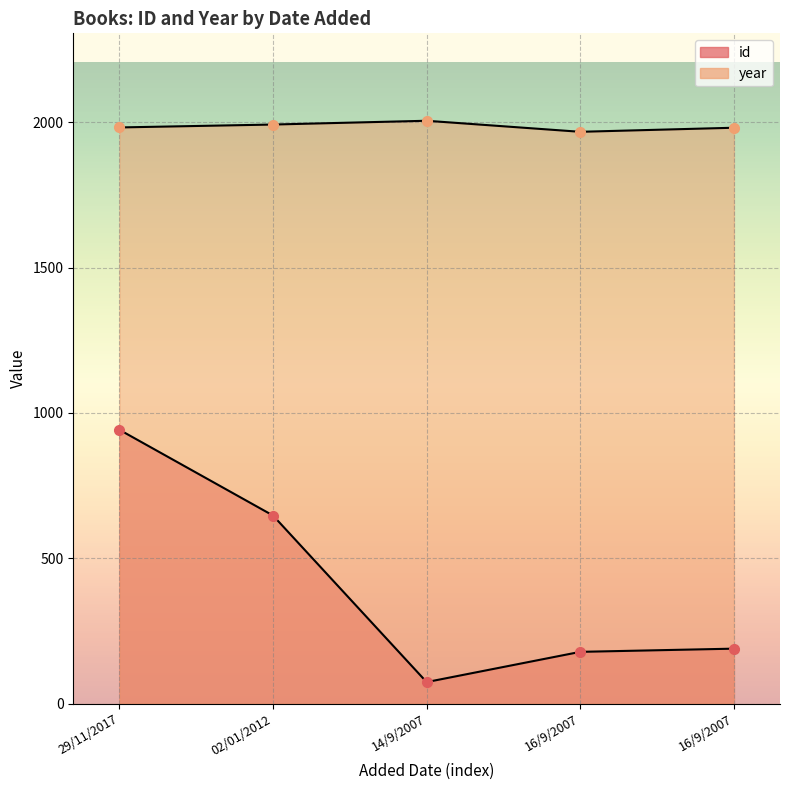

True or false: year has a value of 957 at 16/9/2007.

False